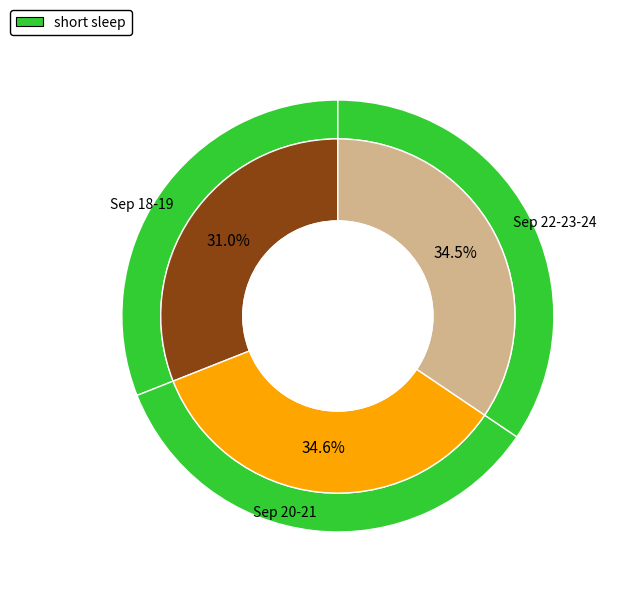

Do 2023-09-19 and 2023-09-18 together represent more than half of the pie?

No